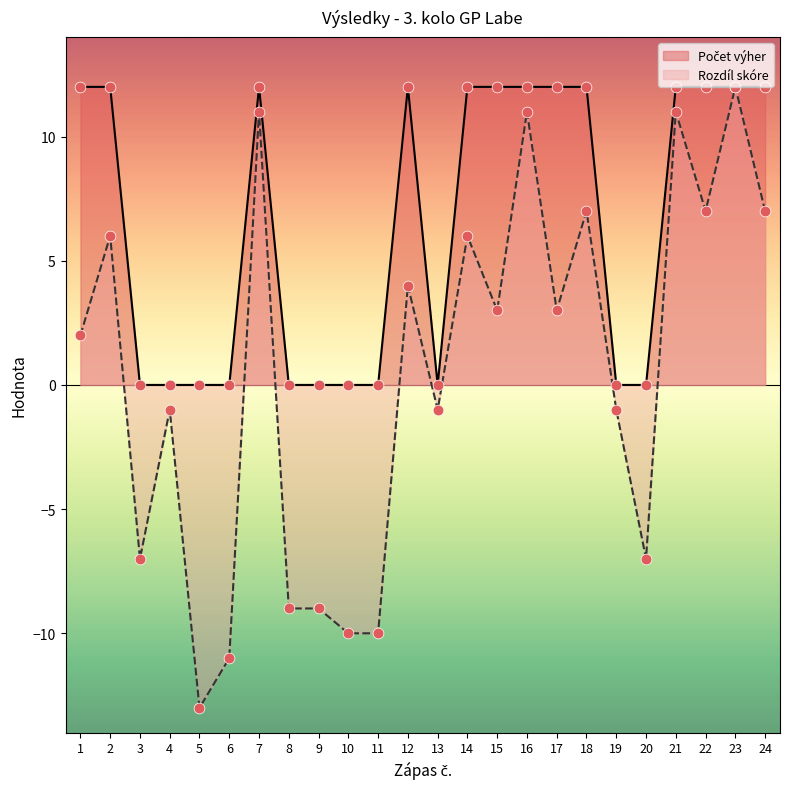

At how many categories does at least one series exceed 4?

13